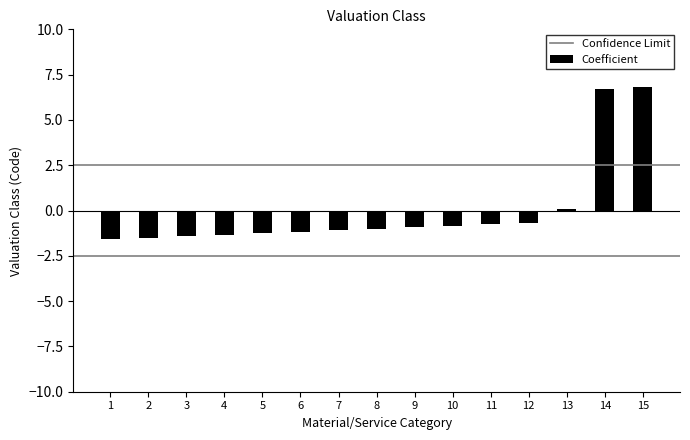

Does the chart contain any negative values?

Yes